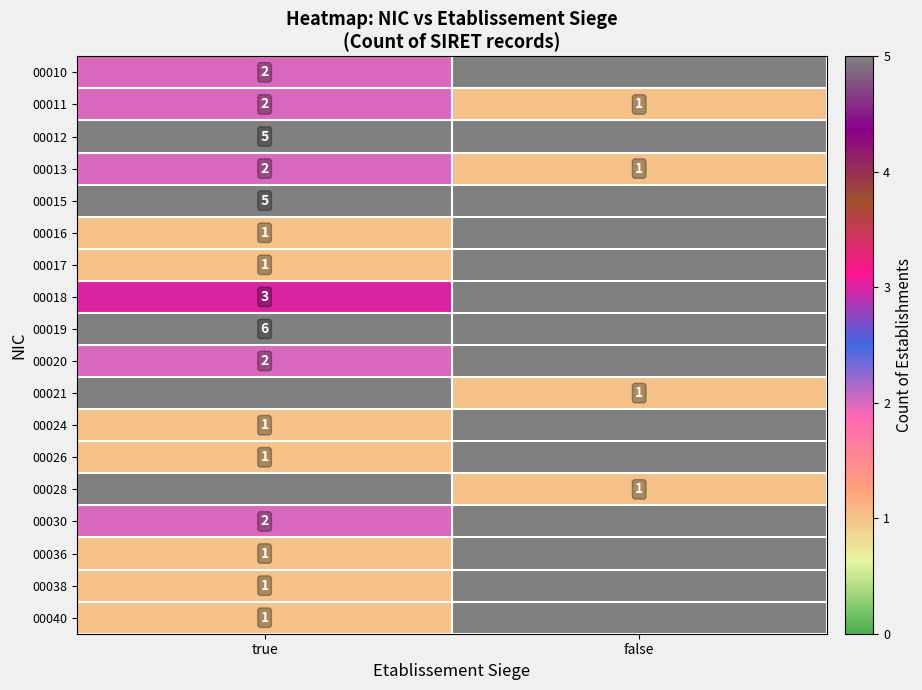

Rank the categories by 00013 value from lowest to highest.

false, true